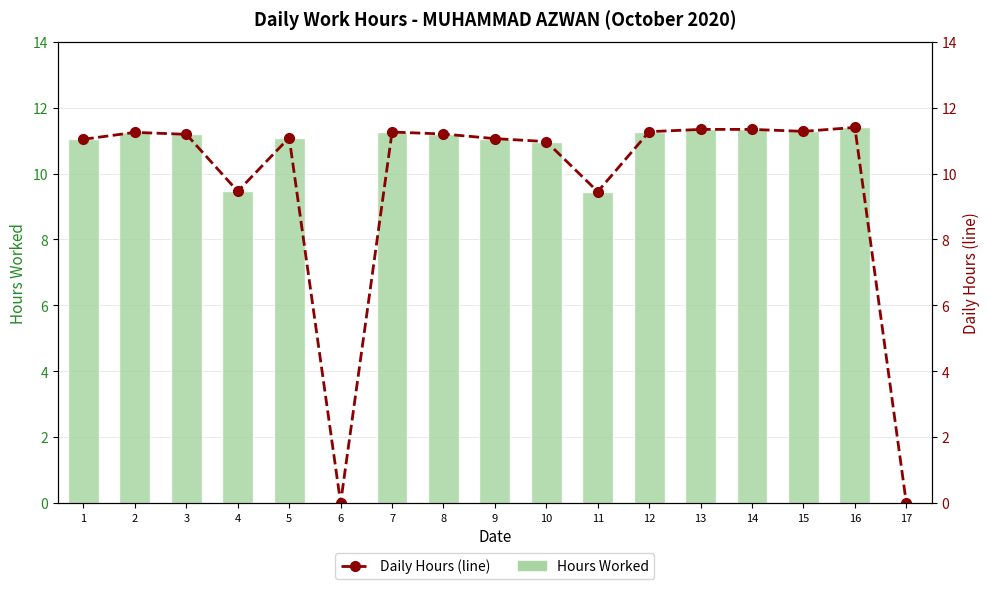

Which series changed the most between 3 and 10?

Hours Worked